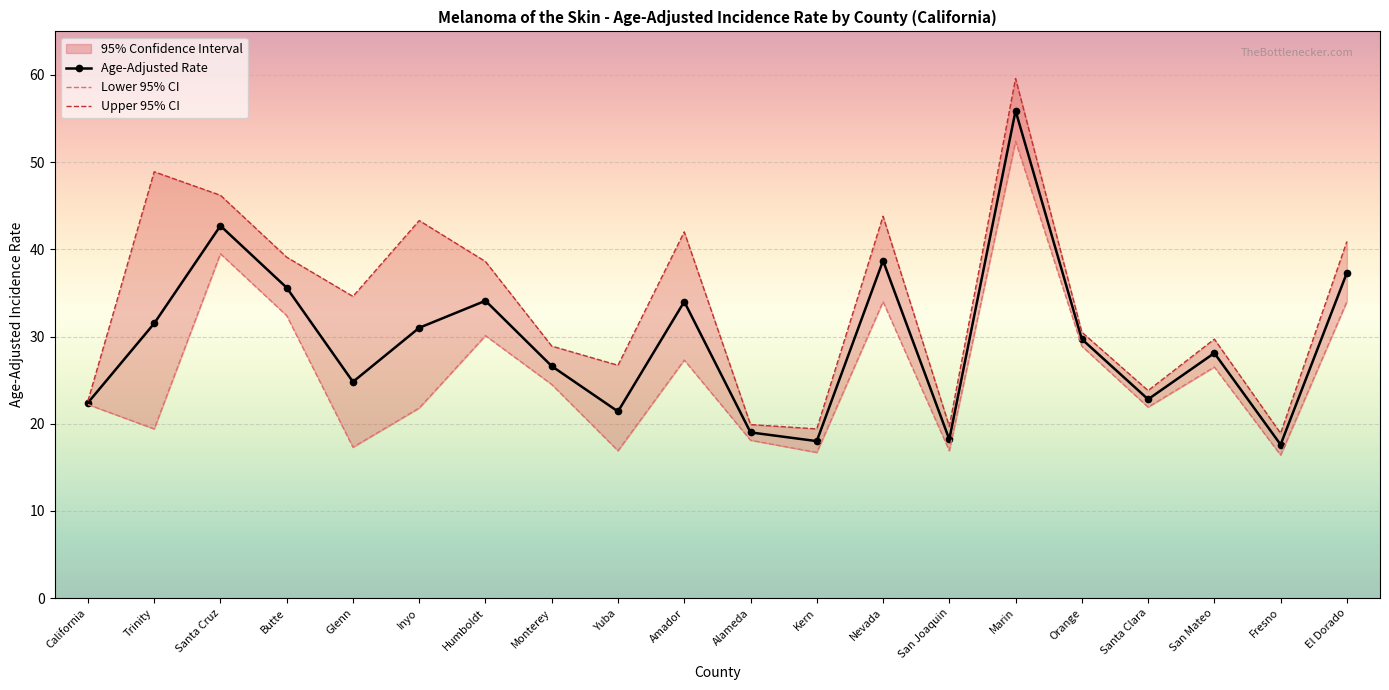

Reading right to left, extract all data points from this chart.

Age-Adjusted Rate: El Dorado=37.3	Fresno=17.6	San Mateo=28.1	Santa Clara=22.8	Orange=29.7	Marin=55.9	San Joaquin=18.2	Nevada=38.7	Kern=18.0	Alameda=19.0	Amador=34.0	Yuba=21.4	Monterey=26.6	Humboldt=34.1	Inyo=31.0	Glenn=24.8	Butte=35.6	Santa Cruz=42.7	Trinity=31.5	California=22.4
Lower 95% CI: El Dorado=34.0	Fresno=16.4	San Mateo=26.5	Santa Clara=21.9	Orange=28.9	Marin=52.4	San Joaquin=16.9	Nevada=34.0	Kern=16.7	Alameda=18.1	Amador=27.3	Yuba=16.9	Monterey=24.5	Humboldt=30.1	Inyo=21.8	Glenn=17.3	Butte=32.4	Santa Cruz=39.5	Trinity=19.4	California=22.2
Upper 95% CI: El Dorado=40.9	Fresno=18.9	San Mateo=29.7	Santa Clara=23.8	Orange=30.5	Marin=59.6	San Joaquin=19.7	Nevada=43.8	Kern=19.4	Alameda=19.9	Amador=42.0	Yuba=26.7	Monterey=28.9	Humboldt=38.6	Inyo=43.3	Glenn=34.6	Butte=39.1	Santa Cruz=46.2	Trinity=48.9	California=22.6